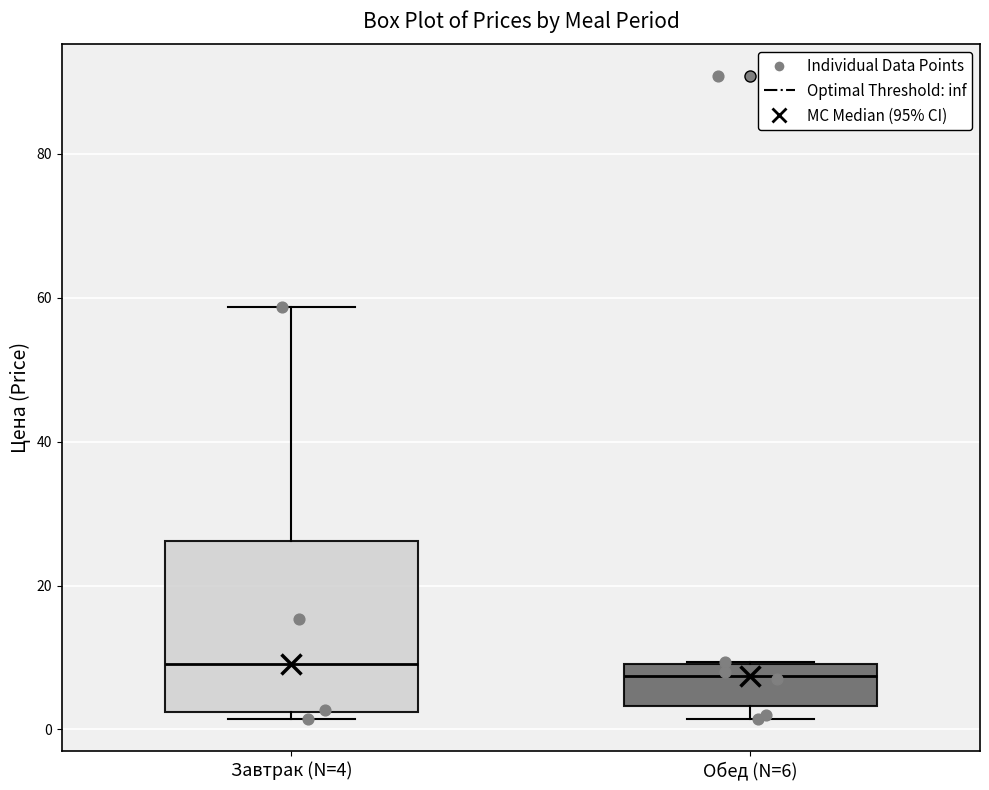

Where is the lower edge of the box for Обед (N=6) on the y-axis? The values are not printed on the chart, so give them approximately, as read against the axis.

4